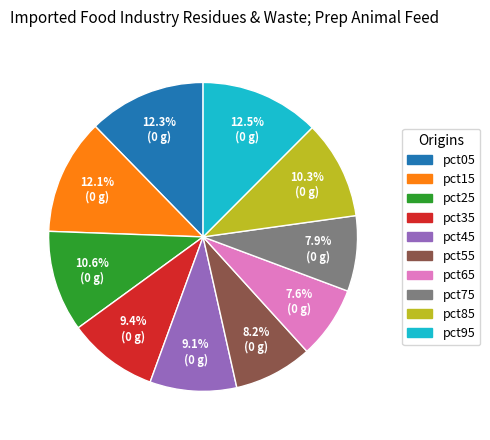

To the nearest percent, what portion does pct05 represent?

12%